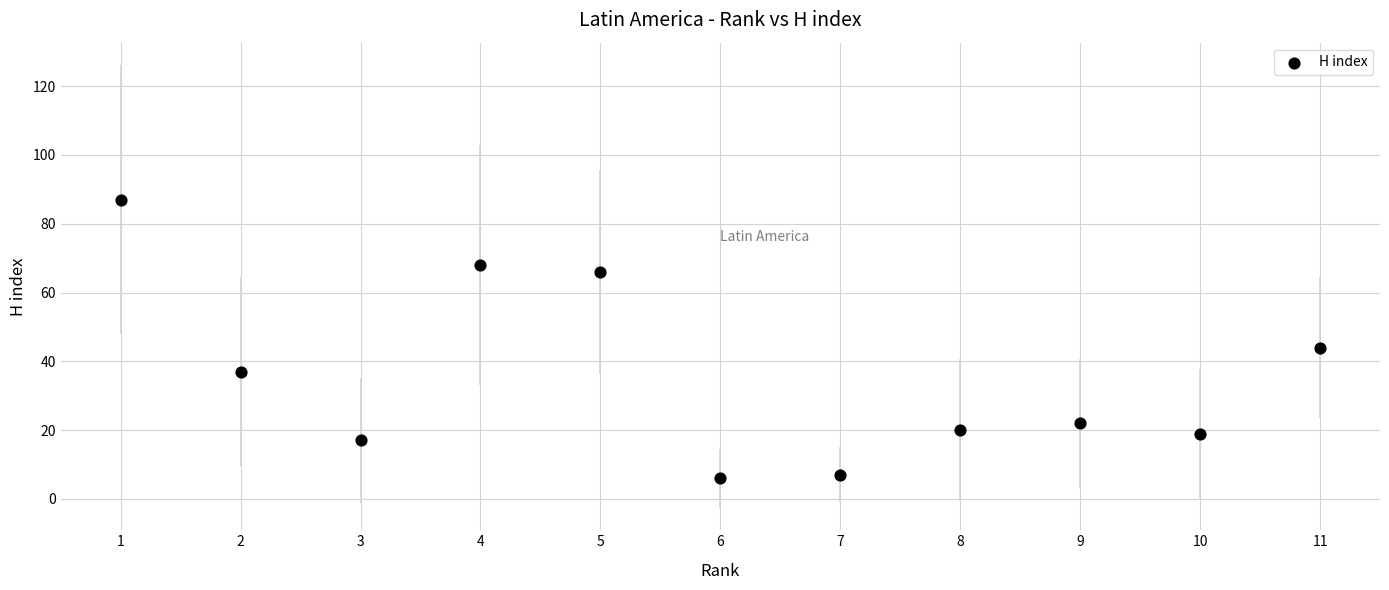

What is the average X value?

6